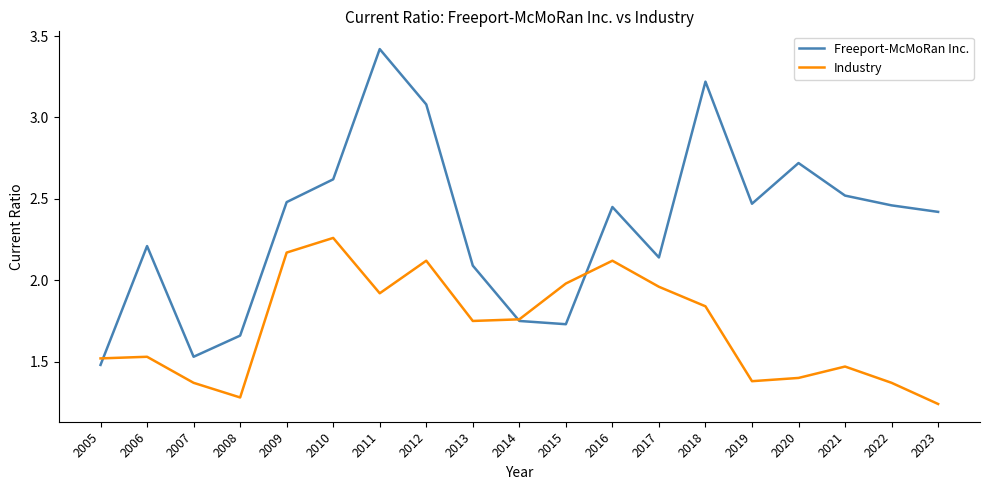

At which category is the sum across all series the highest?

2011